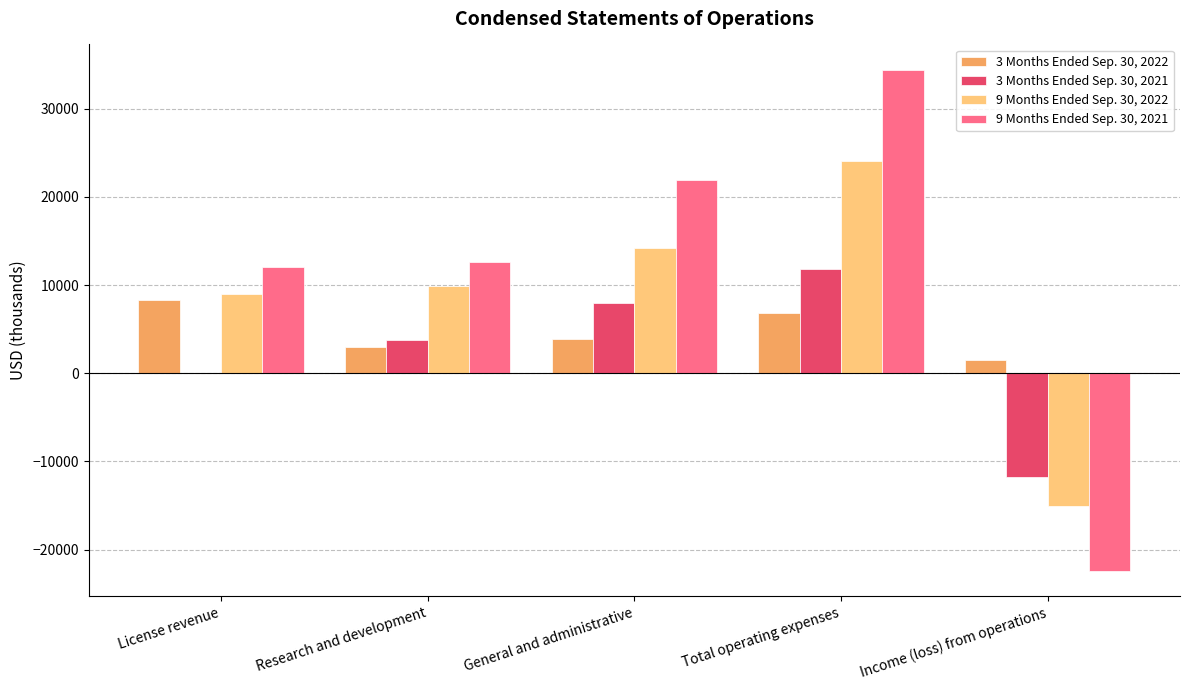

The 9 Months Ended Sep. 30, 2021 series shows 34438 at Total operating expenses. True or false?

True